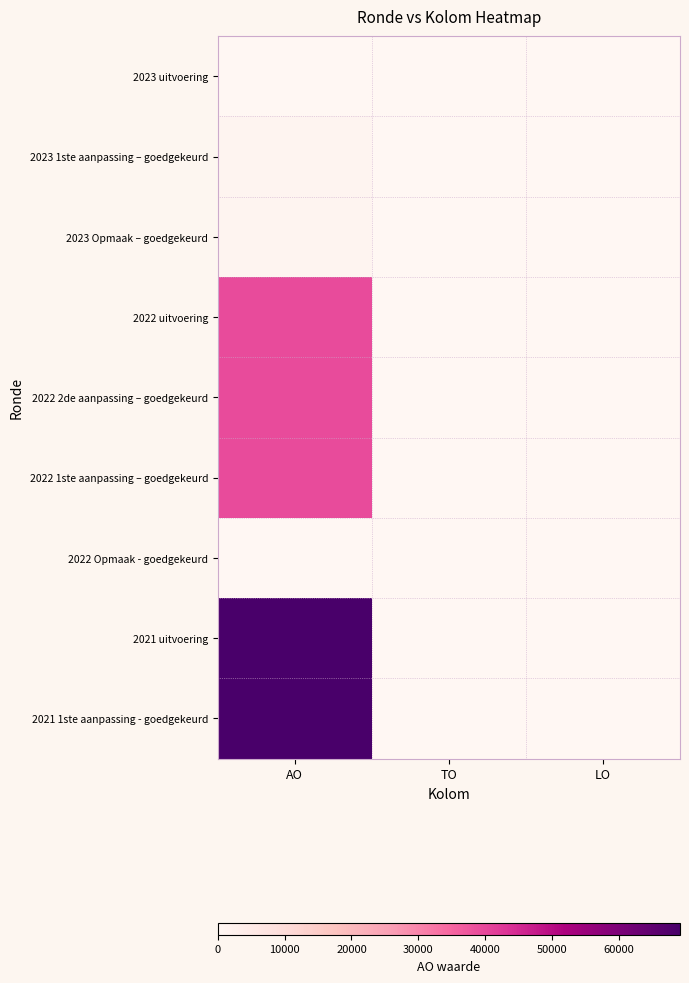

At which category is the sum across all series the highest?

AO